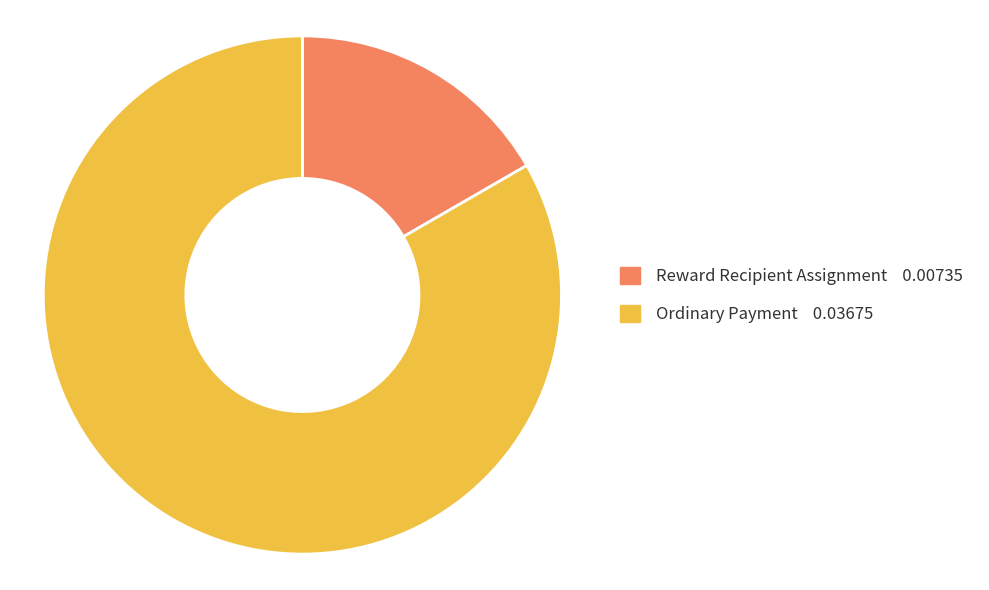

True or false: Ordinary Payment accounts for 83% of the total.

True